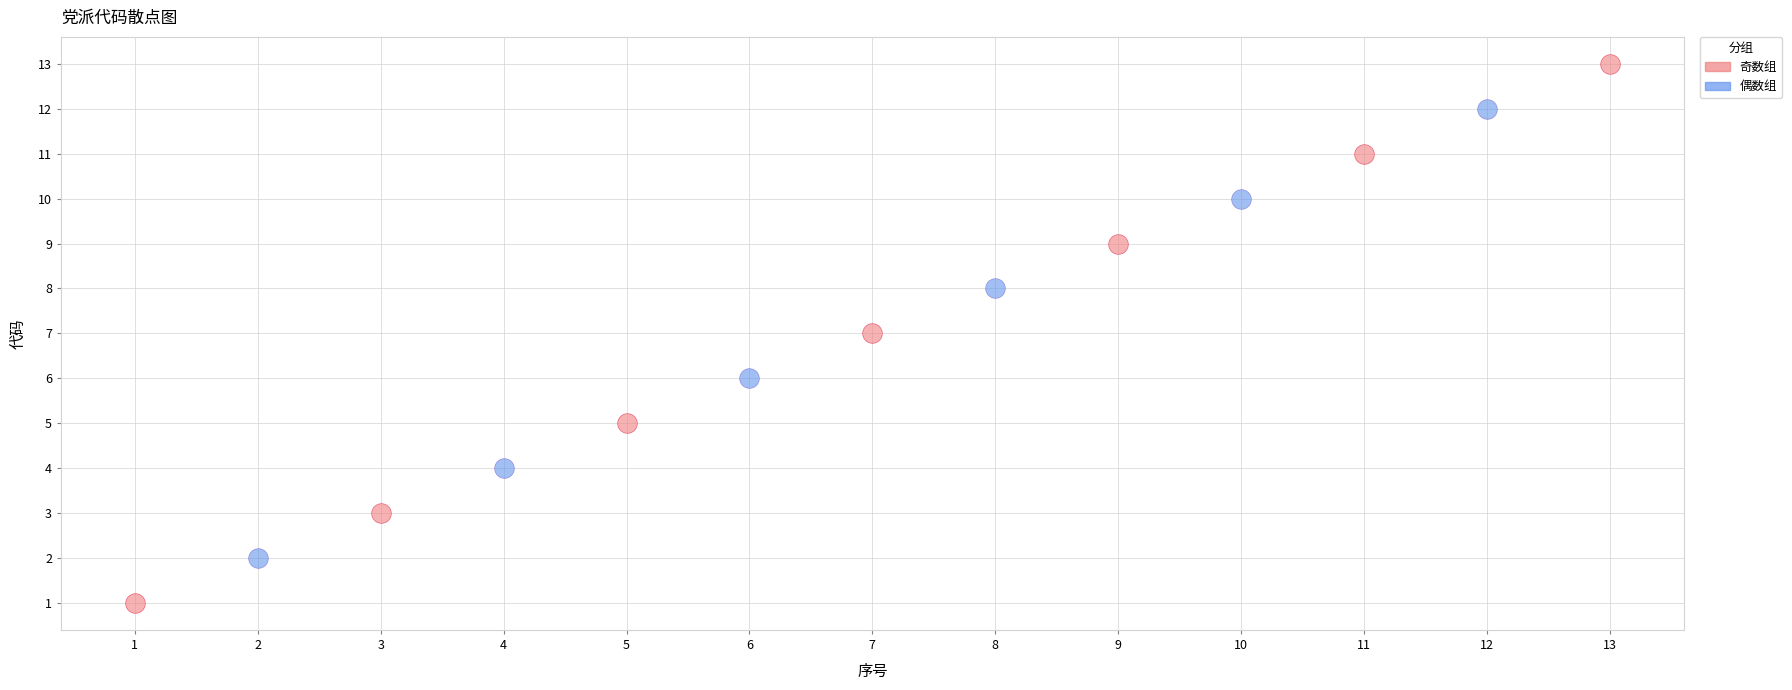

Which series reaches the maximum Y coordinate?

奇数组